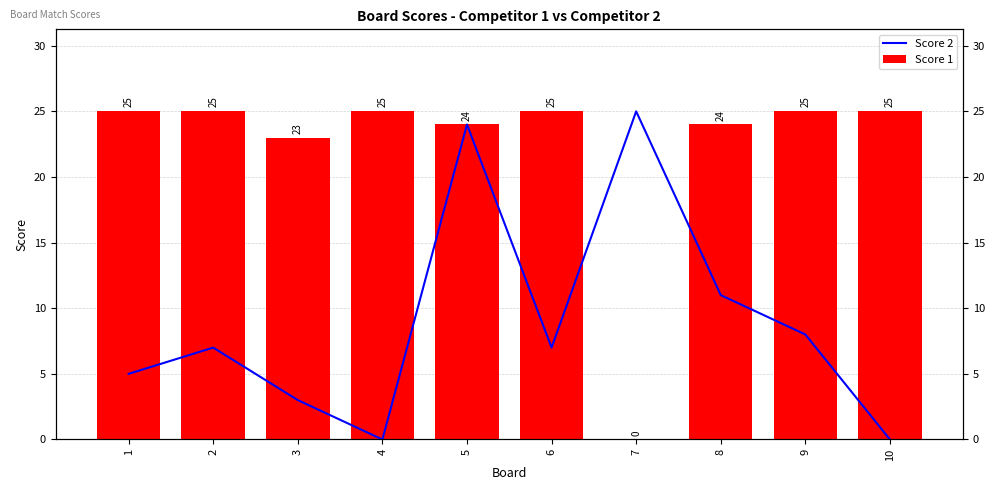

Reading left to right, what are all the values shown in this chart?

Score 2: 5	7	3	0	24	7	25	11	8	0
Score 1: 25	25	23	25	24	25	0	24	25	25